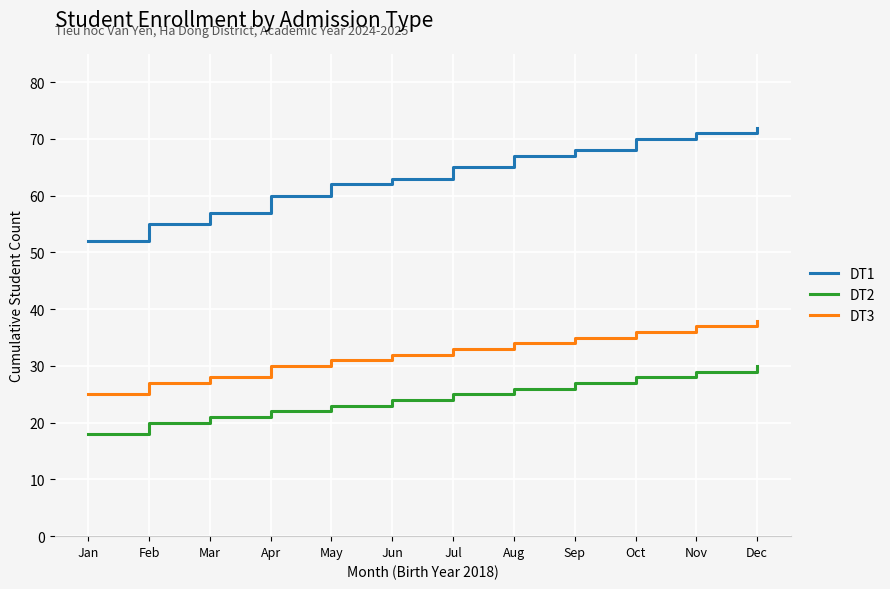

List the series in order of their overall mean, lowest first.

DT2, DT3, DT1